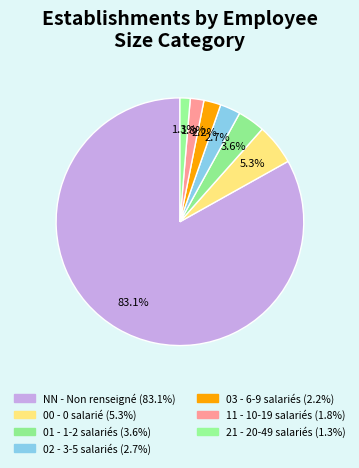

How many slices are in this pie chart?

7